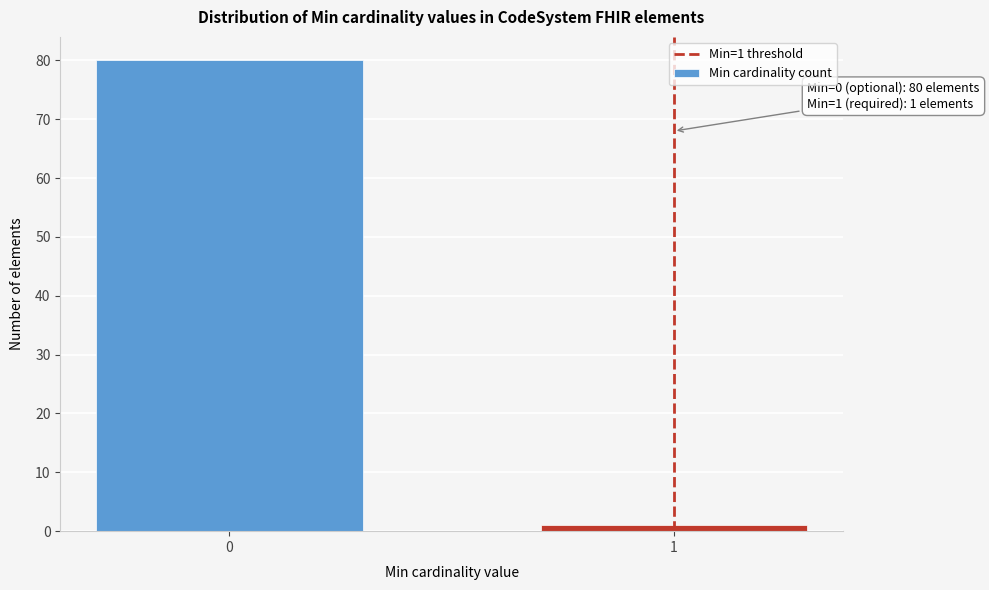

Reading left to right, what are all the values shown in this chart?

80	1